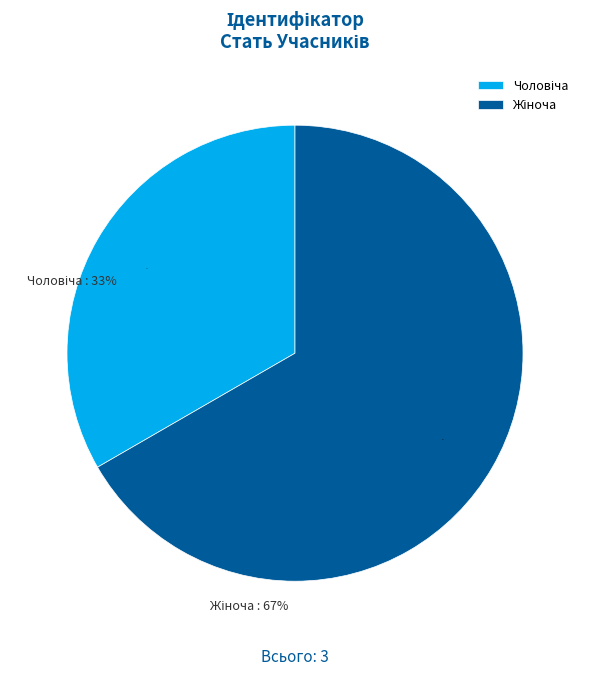

Count the number of slices in the pie.

2